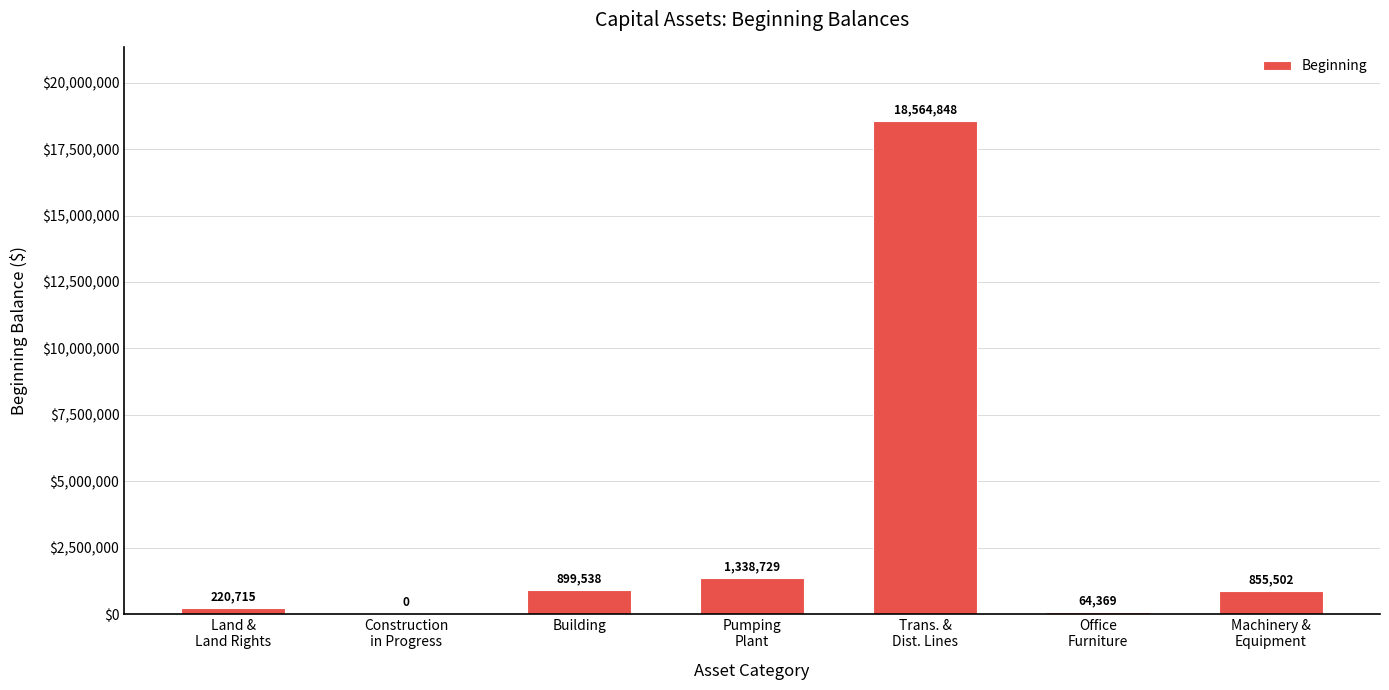

Where does the data first go above 855502?

Building